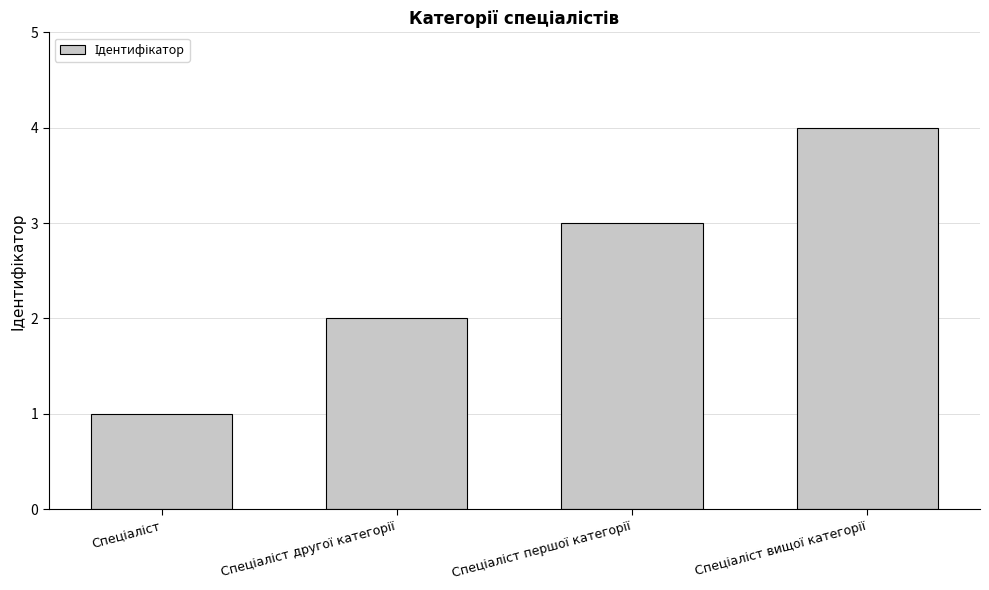

How many values are between 2 and 4?

3